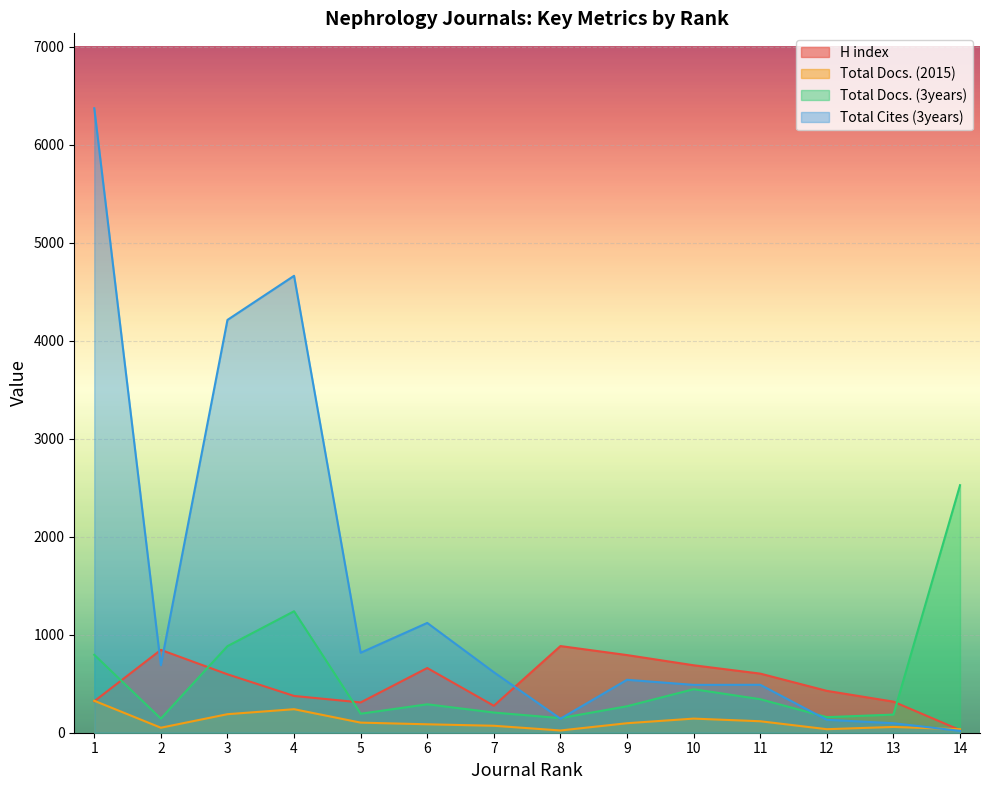

After their last crossing, which series has the higher values: H index or Total Cites (3years)?

H index